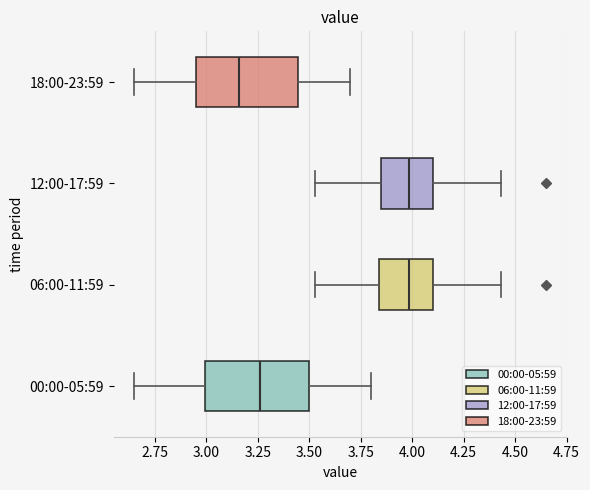

Where does the left whisker of the box for 00:00-05:59 end on the x-axis? The values are not printed on the chart, so give them approximately, as read against the axis.

2.65